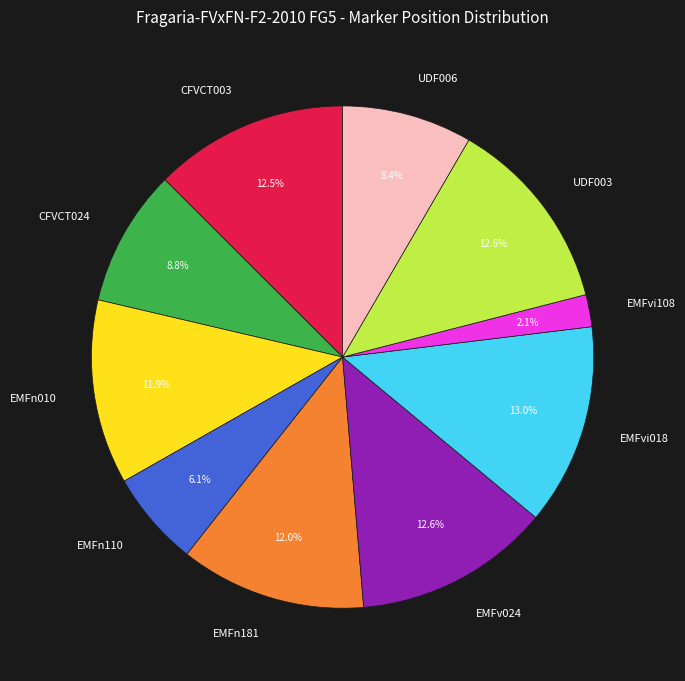

To the nearest percent, what is the difference between the EMFn110 and CFVCT024 slice percentages?

3%